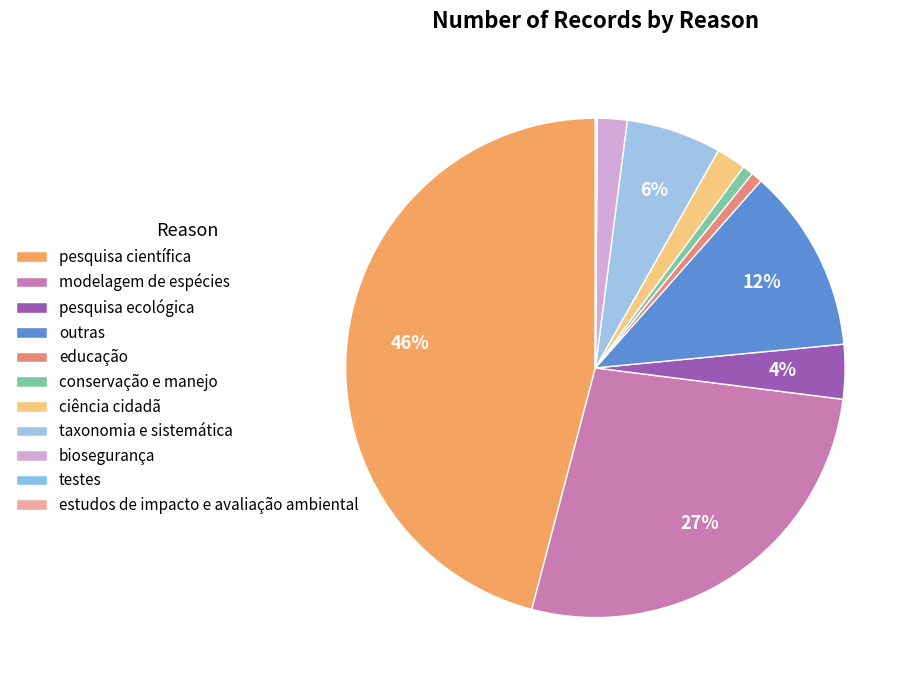

True or false: educação accounts for 15% of the total.

False